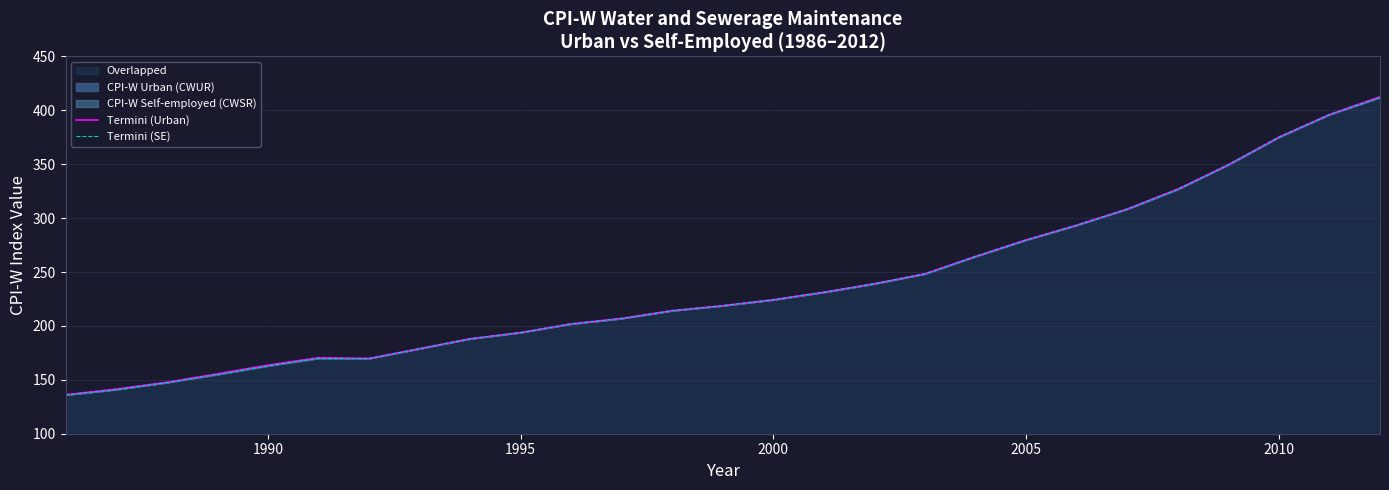

Between 1990 and 2000, which series saw the biggest shift?

Termini (SE)